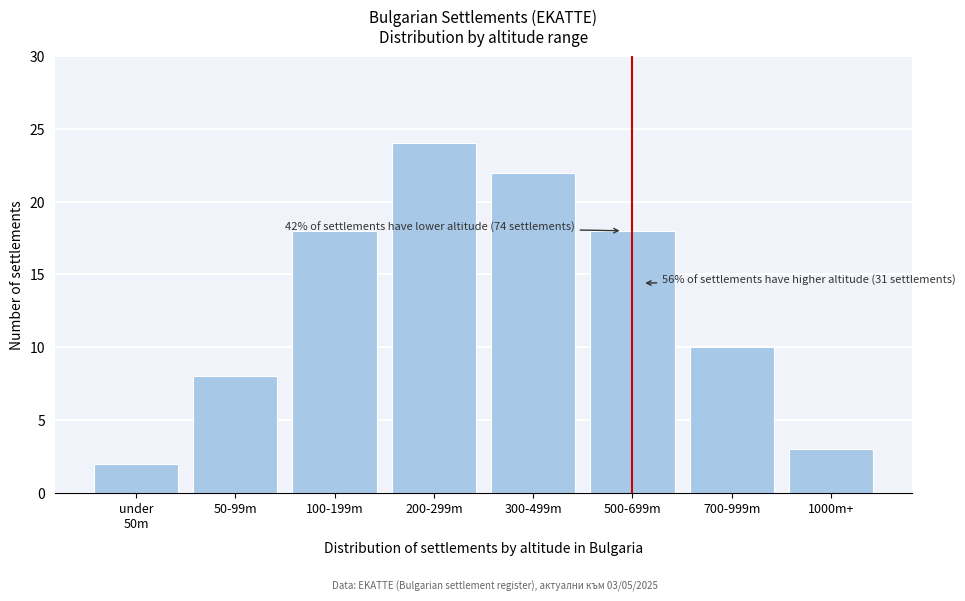

Reading left to right, what are all the values shown in this chart?

2	8	18	24	22	18	10	3